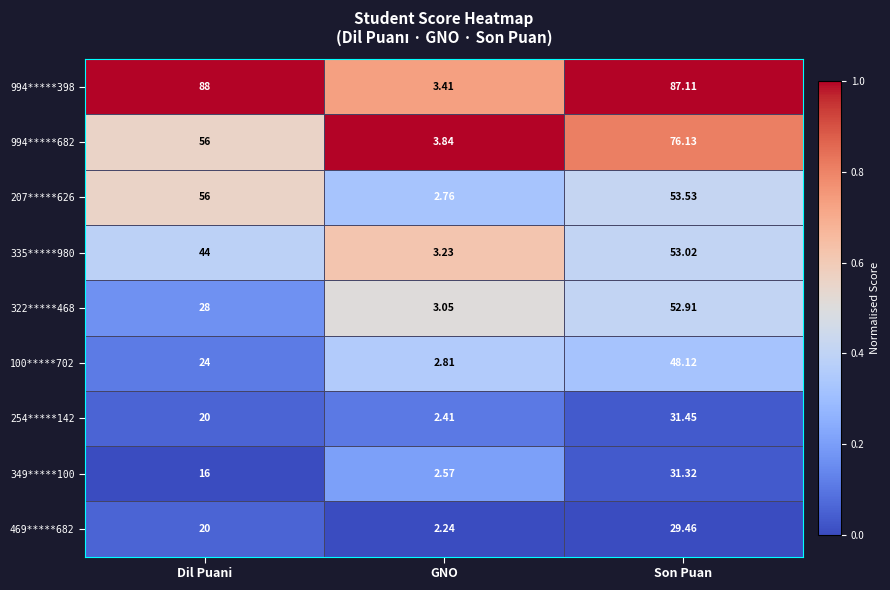

What is the total value across all series at GNO?

26.3